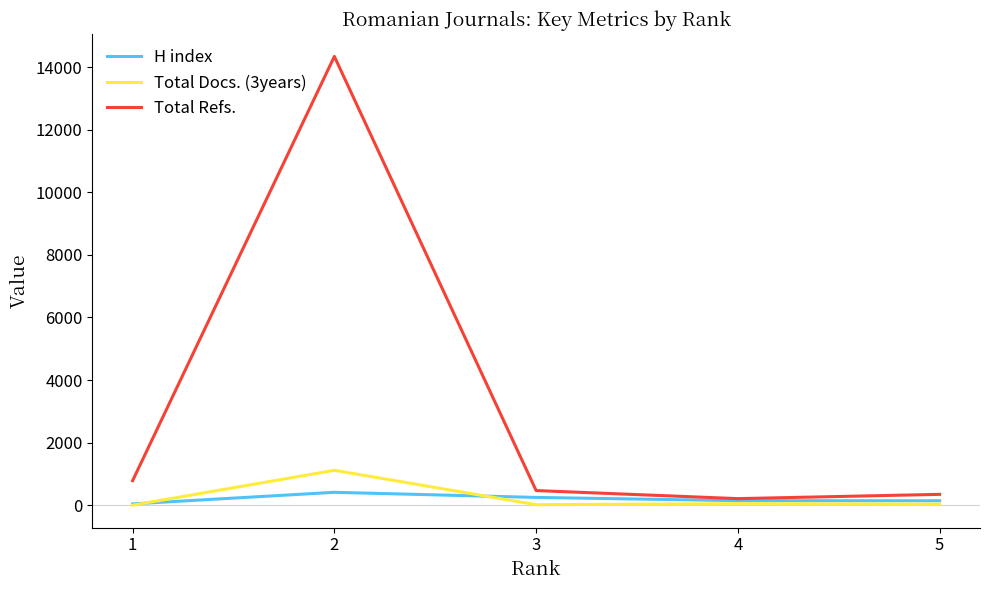

Is the value of Total Refs. at 2 greater than the value of H index at 4?

Yes